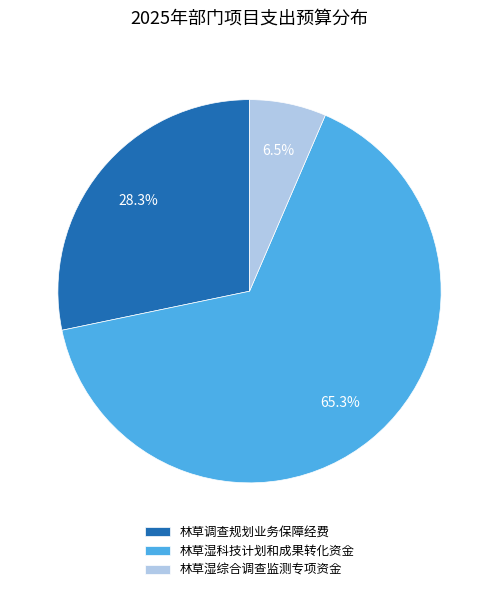

Between 林草湿科技计划和成果转化资金 and 林草调查规划业务保障经费, which is larger?

林草湿科技计划和成果转化资金